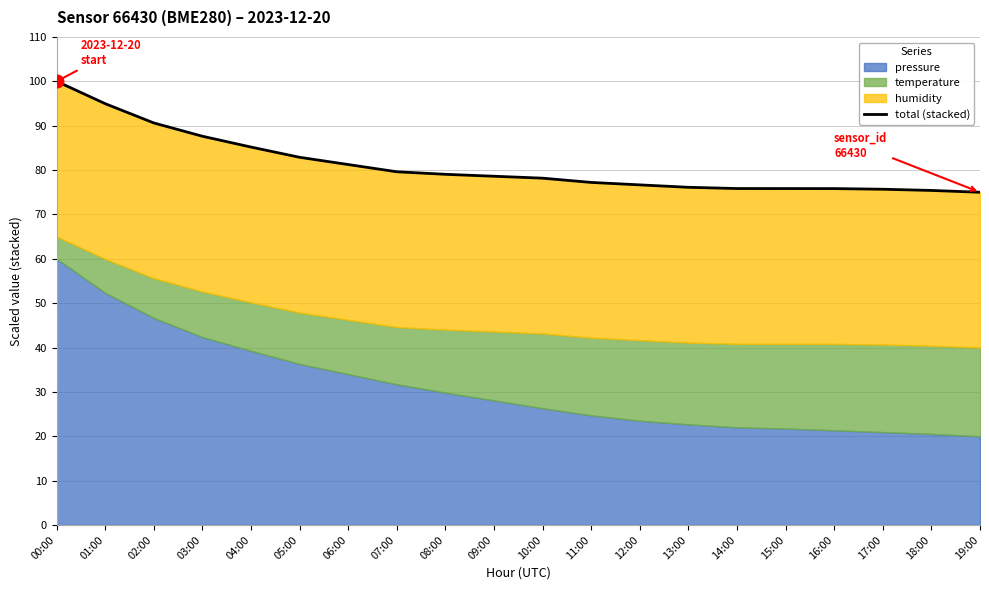

What value does the data have at 09:00?

78.6